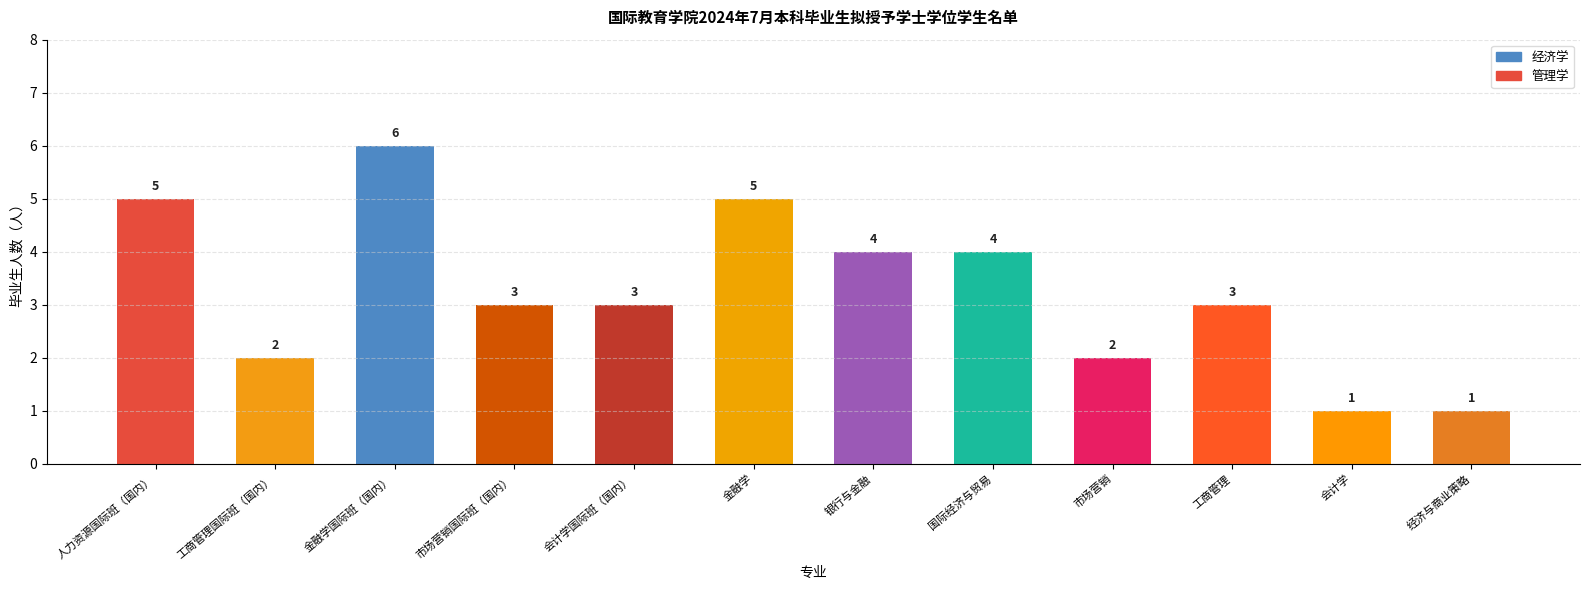

Reading left to right, what are all the values shown in this chart?

人力资源国际班（国内）=5	工商管理国际班（国内）=2	金融学国际班（国内）=6	市场营销国际班（国内）=3	会计学国际班（国内）=3	金融学=5	银行与金融=4	国际经济与贸易=4	市场营销=2	工商管理=3	会计学=1	经济与商业策略=1